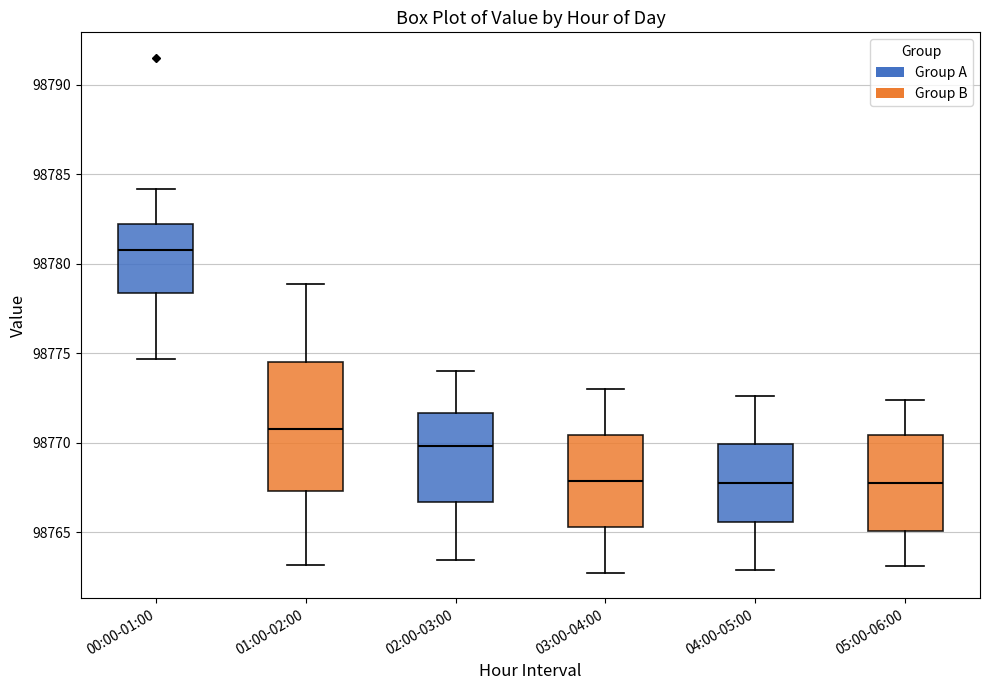

Where does the lower whisker of the box for 02:00-03:00 end on the y-axis? The values are not printed on the chart, so give them approximately, as read against the axis.

98763.5